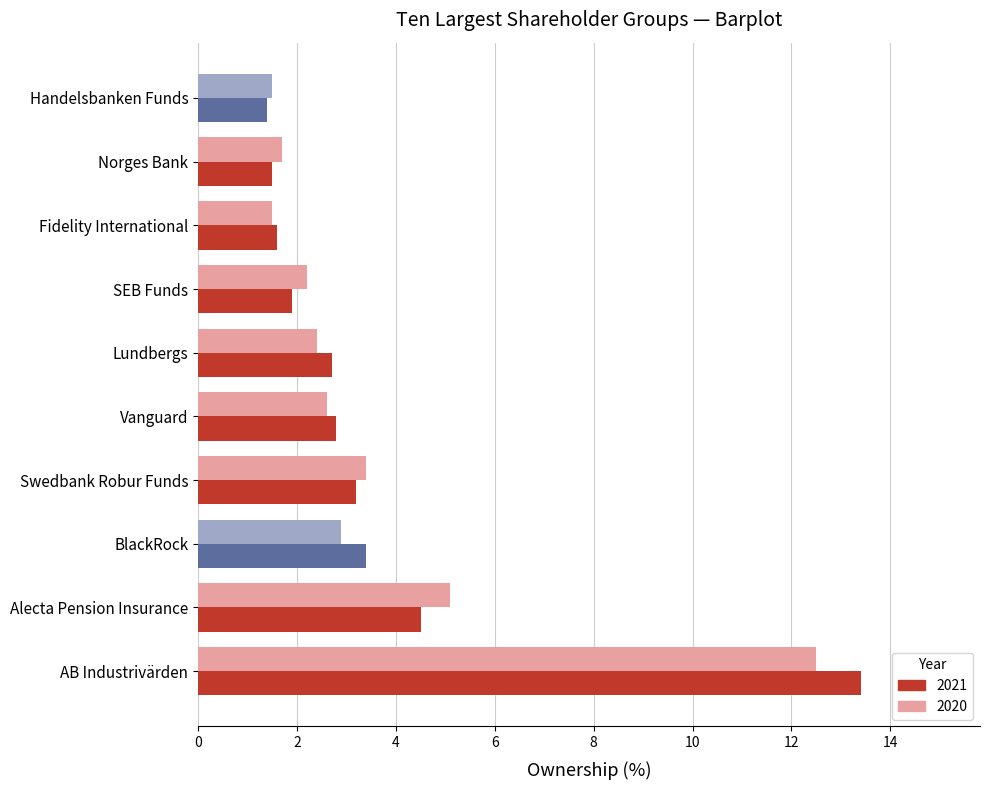

Is the value of 2021 at BlackRock greater than the value of 2020 at Norges Bank?

Yes